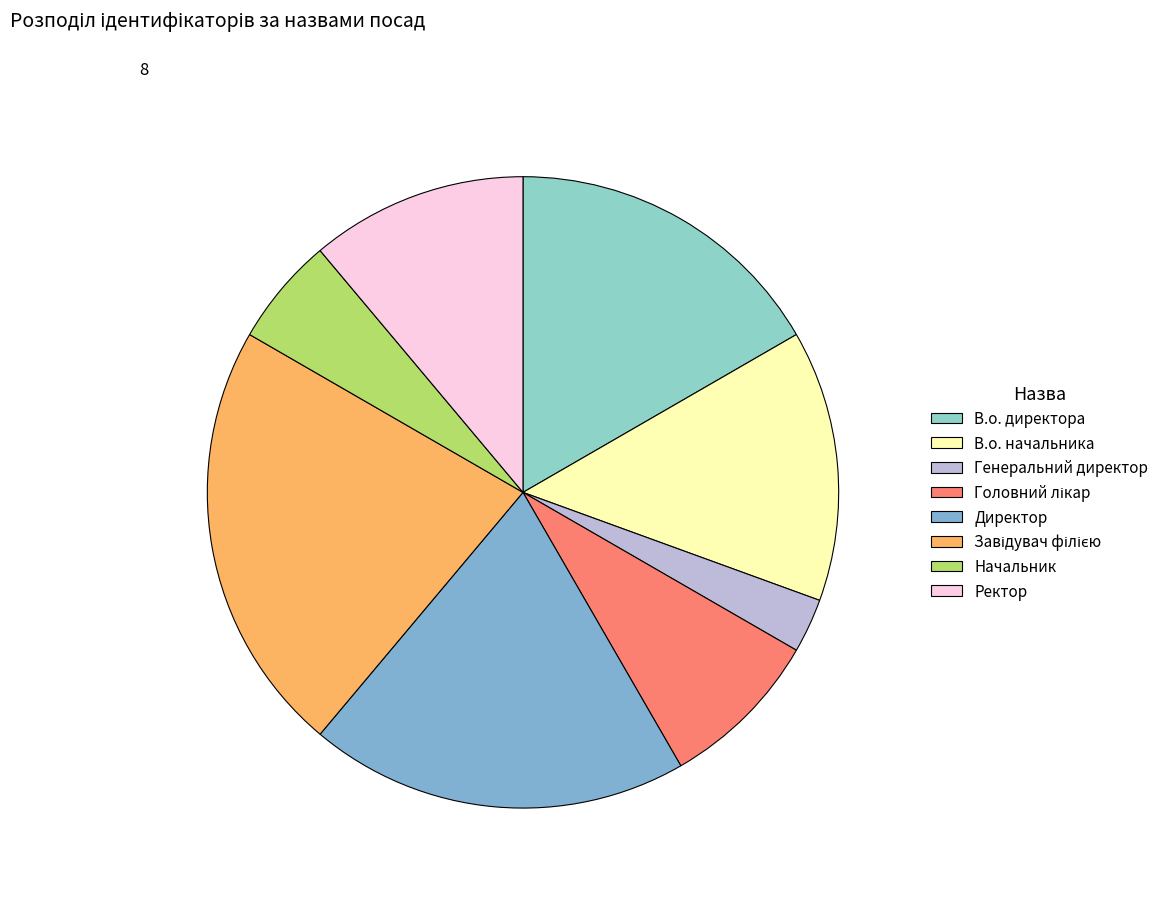

How many segments does this pie chart have?

8